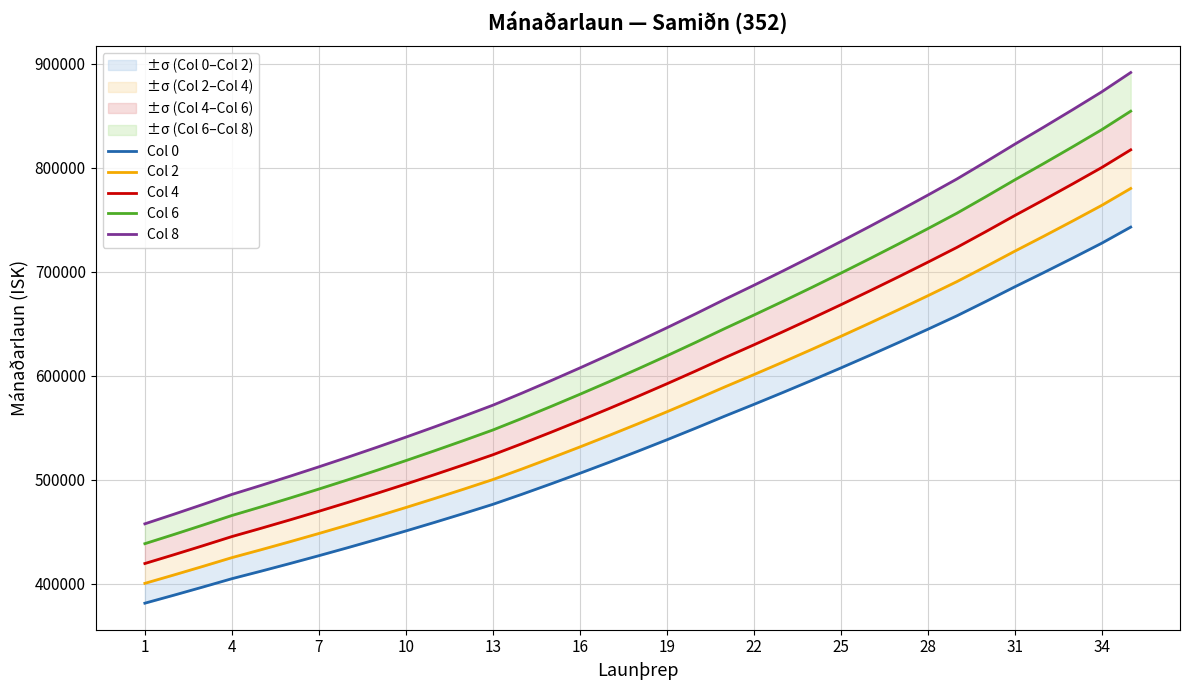

What are all the series names shown in the legend?

Col 0, Col 2, Col 4, Col 6, Col 8